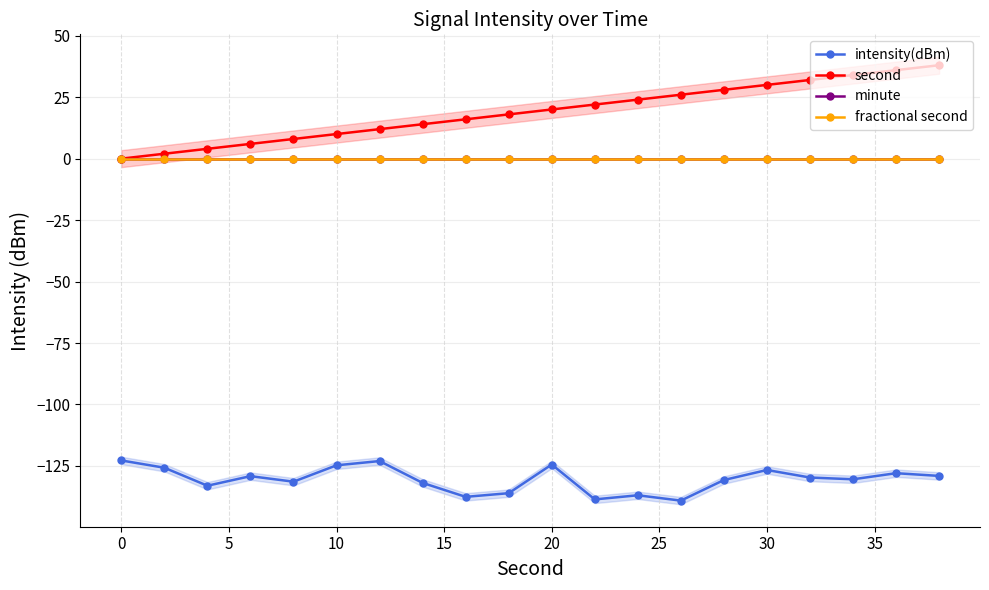

Reading left to right, extract all data points from this chart.

intensity(dBm): -122.8	-125.7	-133.0	-129.1	-131.4	-124.7	-123.0	-131.9	-137.6	-136.1	-124.4	-138.6	-136.9	-139.1	-130.7	-126.6	-129.7	-130.4	-127.9	-129.0
second: 0.0	2.0	4.0	6.0	8.0	10.0	12.0	14.0	16.0	18.0	20.0	22.0	24.0	26.0	28.0	30.0	32.0	34.0	36.0	38.0
minute: 0.0	0.0	0.0	0.0	0.0	0.0	0.0	0.0	0.0	0.0	0.0	0.0	0.0	0.0	0.0	0.0	0.0	0.0	0.0	0.0
fractional second: 0.0	0.0	0.0	0.0	0.0	0.0	0.0	0.0	0.0	0.0	0.0	0.0	0.0	0.0	0.0	0.0	0.0	0.0	0.0	0.0